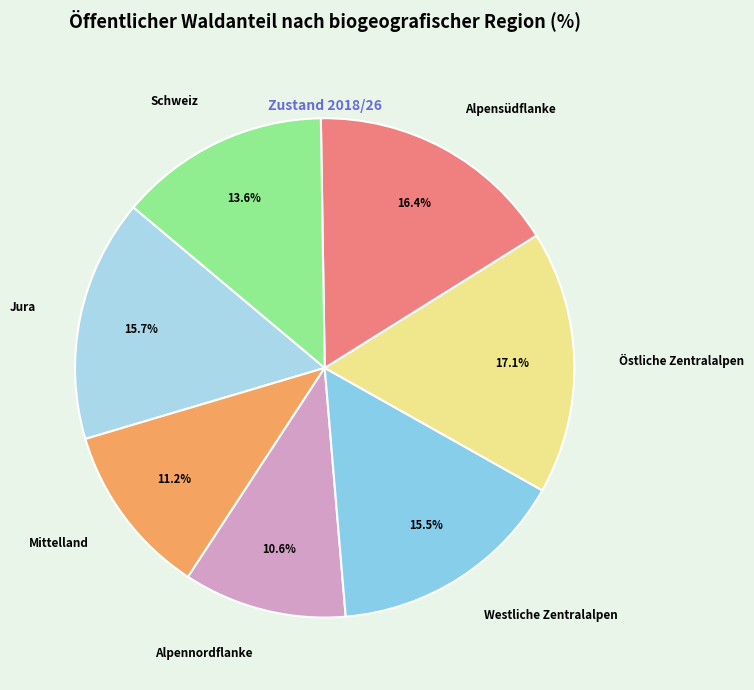

To the nearest percent, what portion does Schweiz represent?

14%